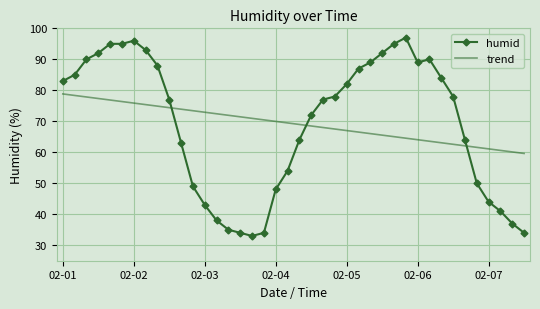

List the series in order of their peak value, lowest first.

trend, humid